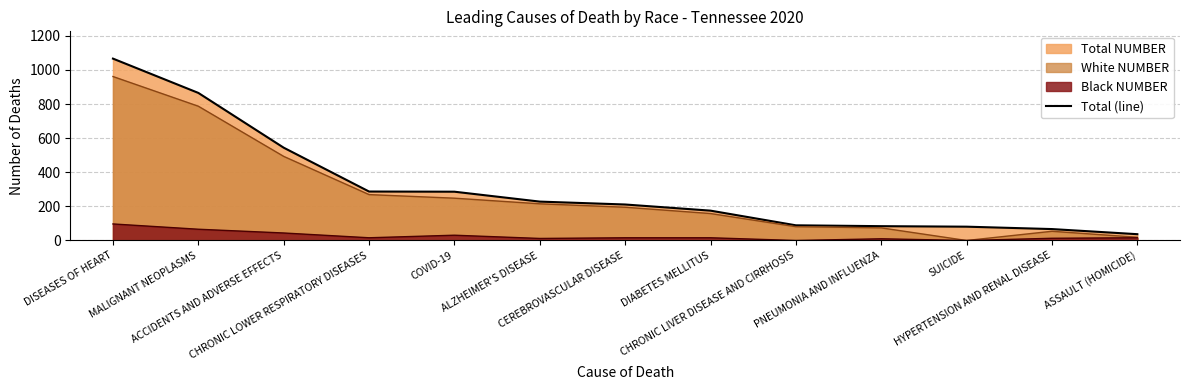

Is it true that the value at PNEUMONIA AND INFLUENZA is 84?

True